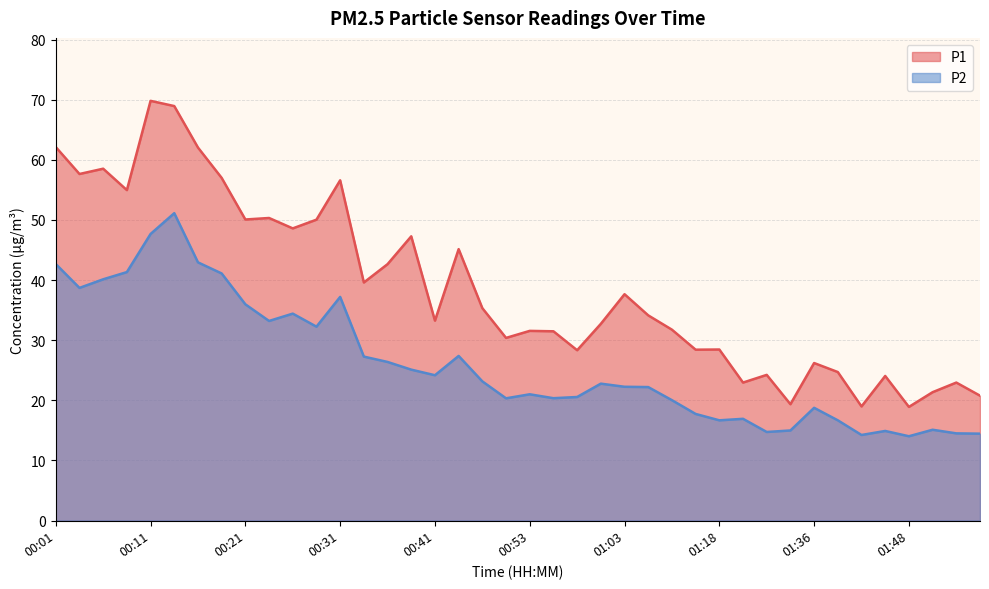

Where is the first local minimum for P1?

00:04